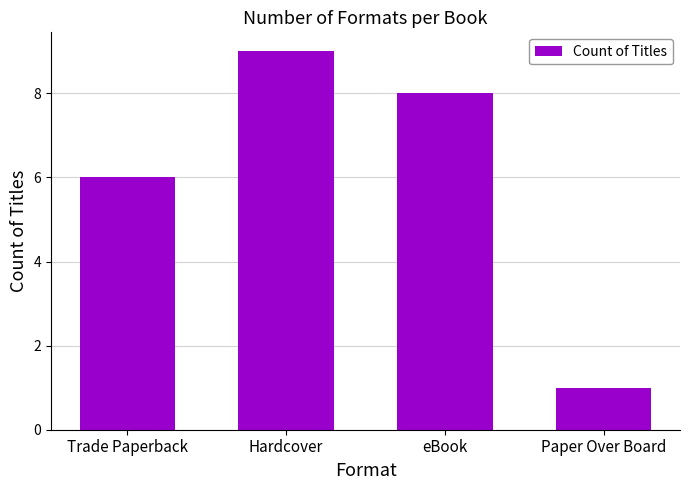

How many bars are there in total?

4